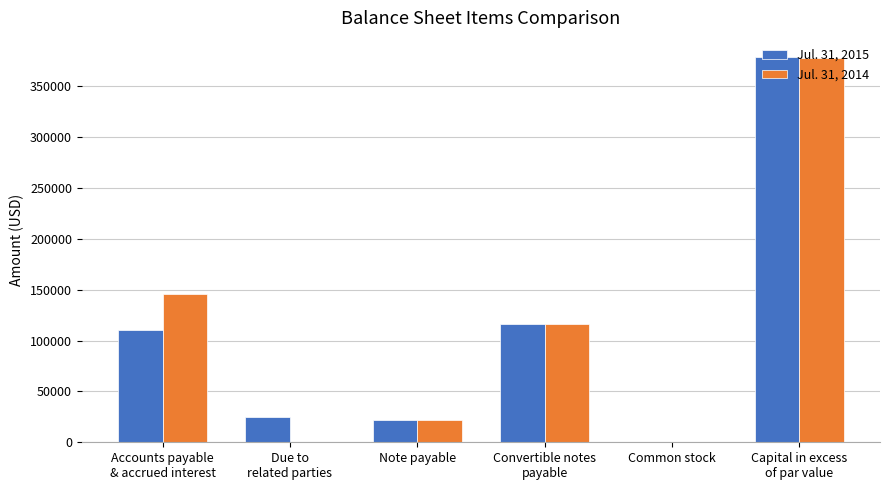

What is the maximum value shown in the chart?

378641